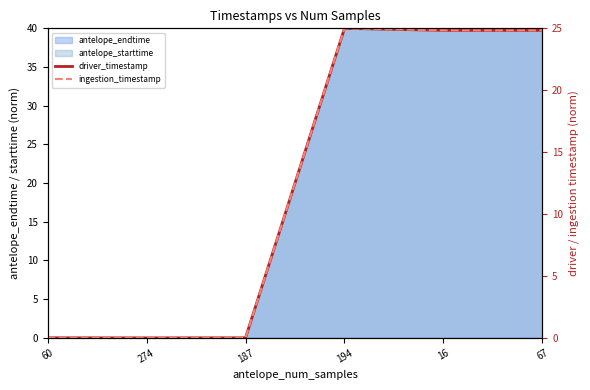

True or false: ingestion_timestamp and driver_timestamp cross at least once.

False